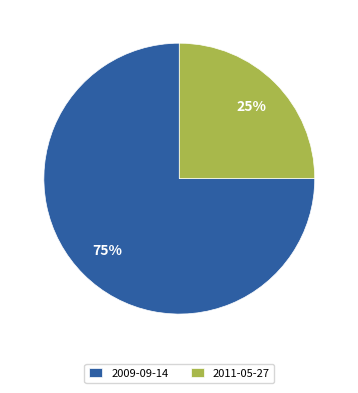

To the nearest percent, what is the average slice percentage?

50%